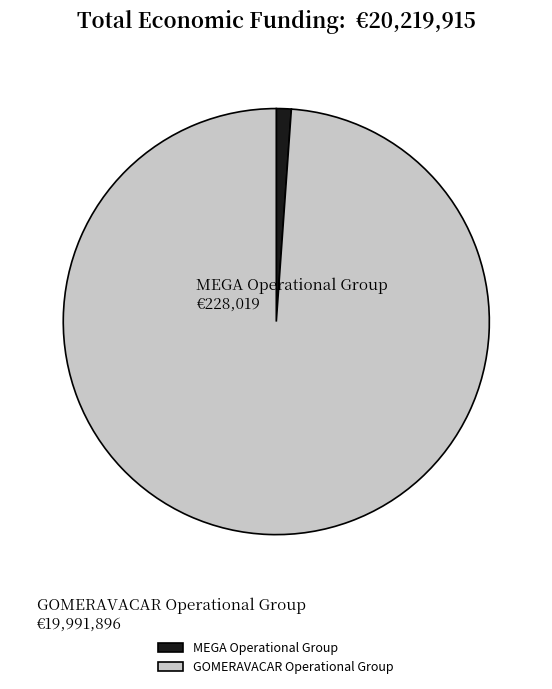

Between MEGA Operational Group and GOMERAVACAR Operational Group, which is larger?

GOMERAVACAR Operational Group